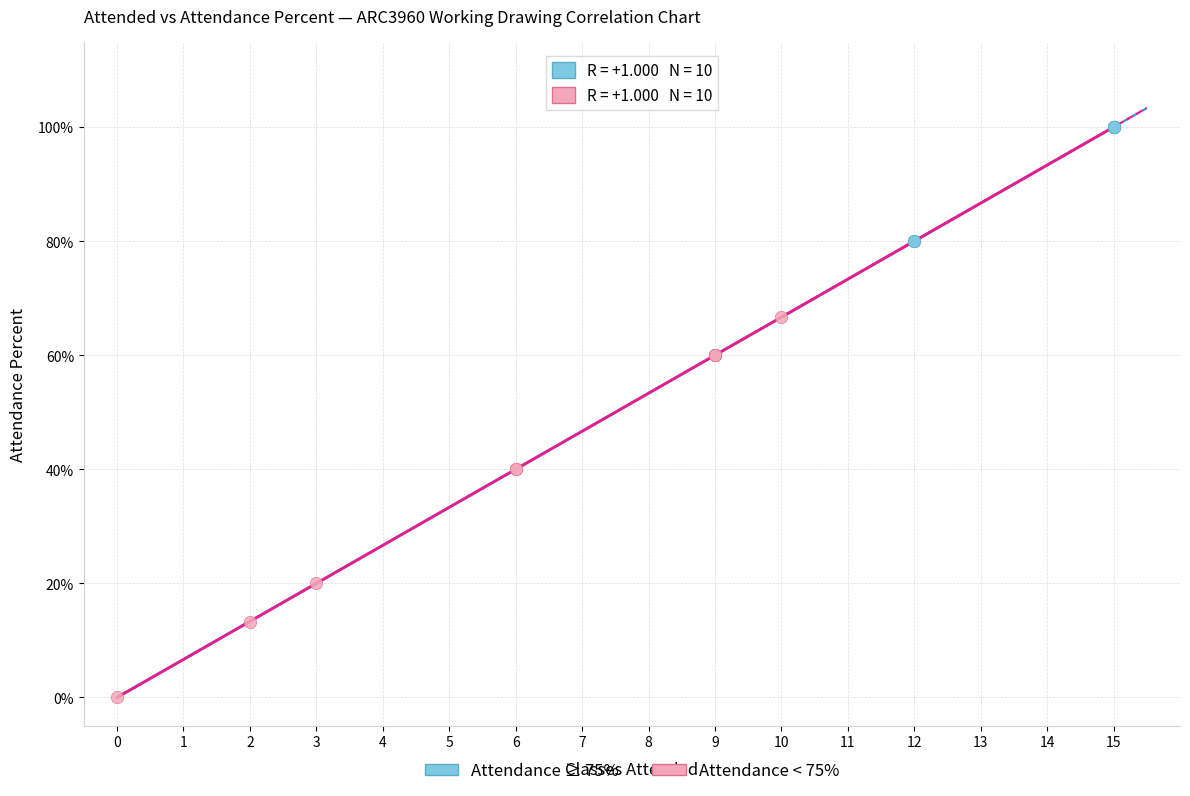

Which series has the widest spread of Y values?

Attendance < 75%